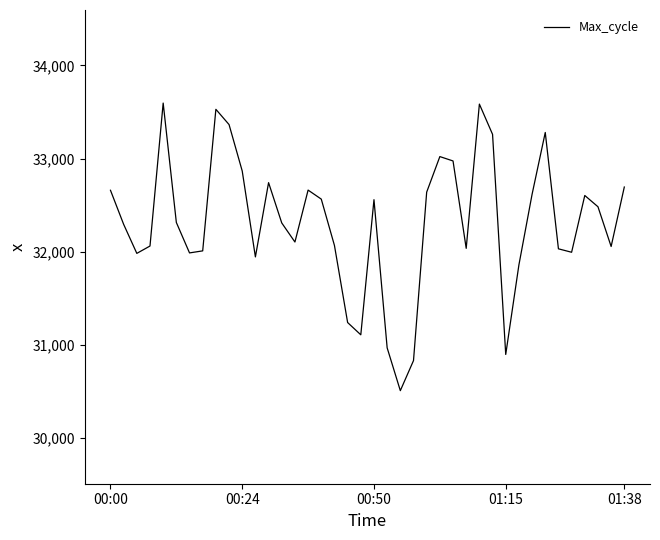

What is the difference between the maximum and minimum values?

3090